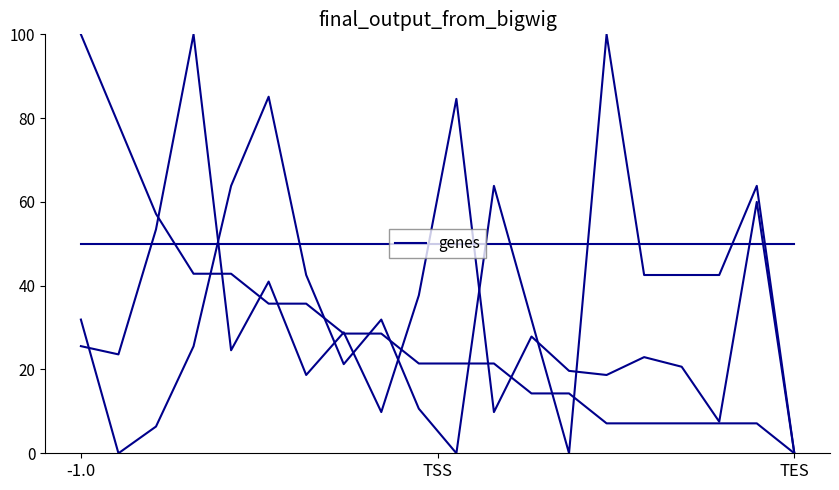

Is it true that the value at 15 is 15.6?

False